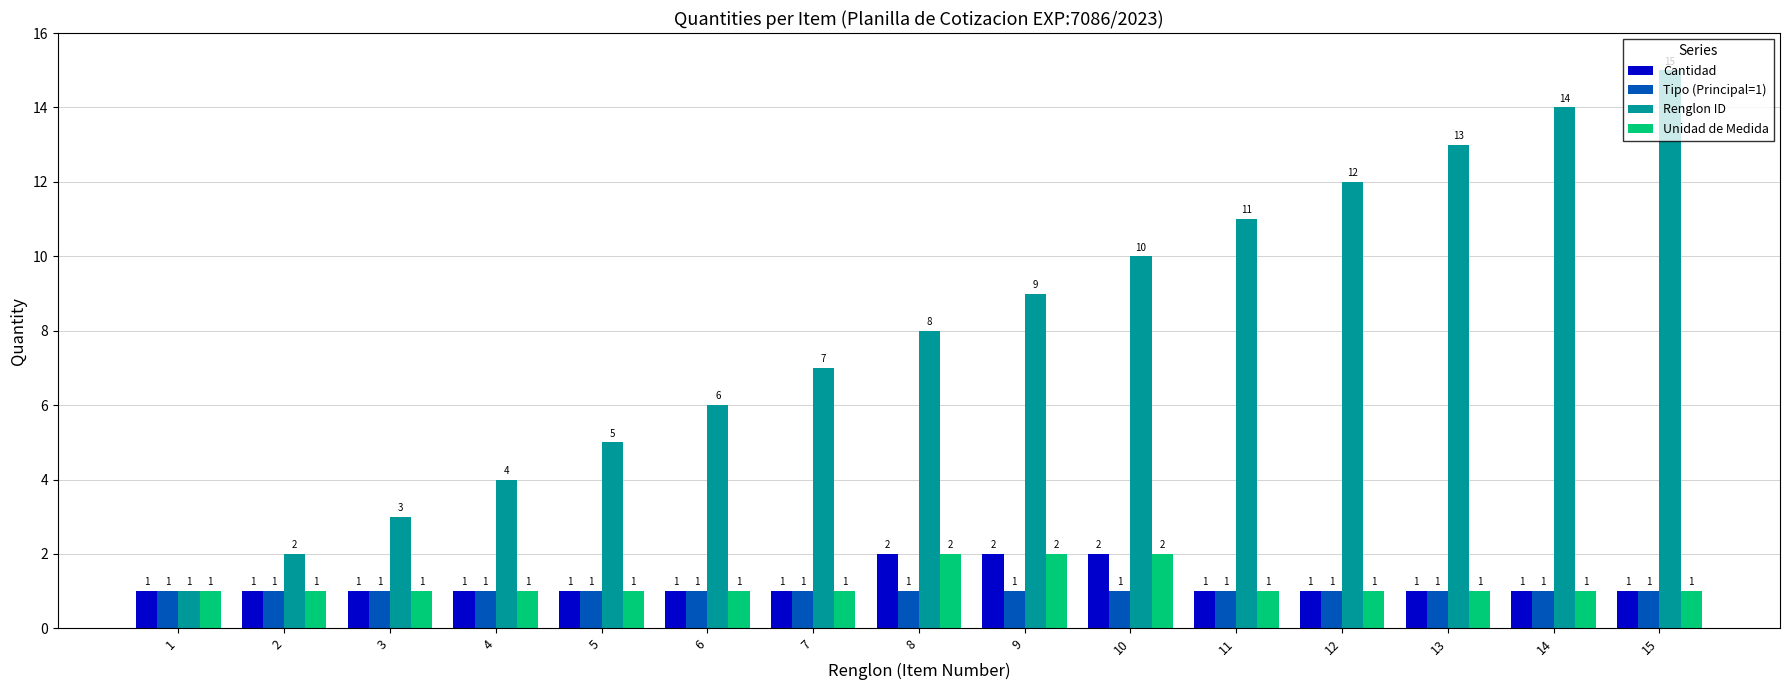

Which series has the largest total across all categories?

Renglon ID